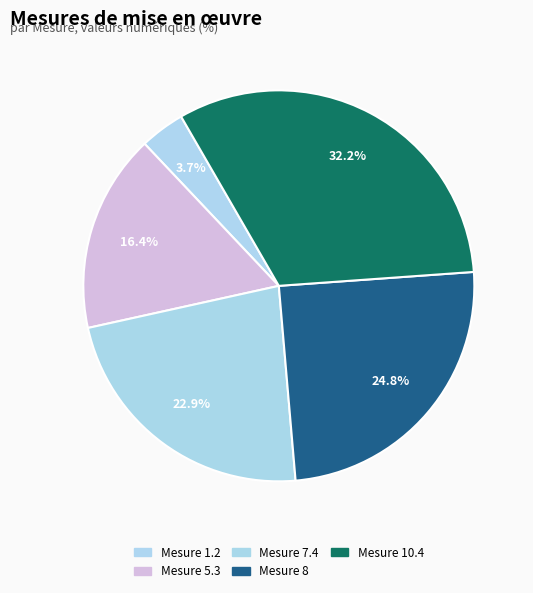

Is there a majority slice in this chart?

No